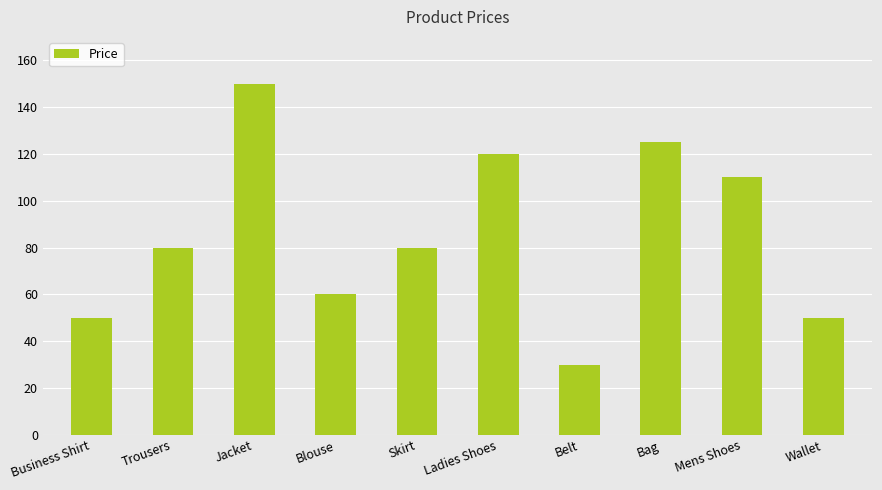

Reading right to left, list all the values displayed in this chart.

Wallet=50	Mens Shoes=110	Bag=125	Belt=30	Ladies Shoes=120	Skirt=80	Blouse=60	Jacket=150	Trousers=80	Business Shirt=50